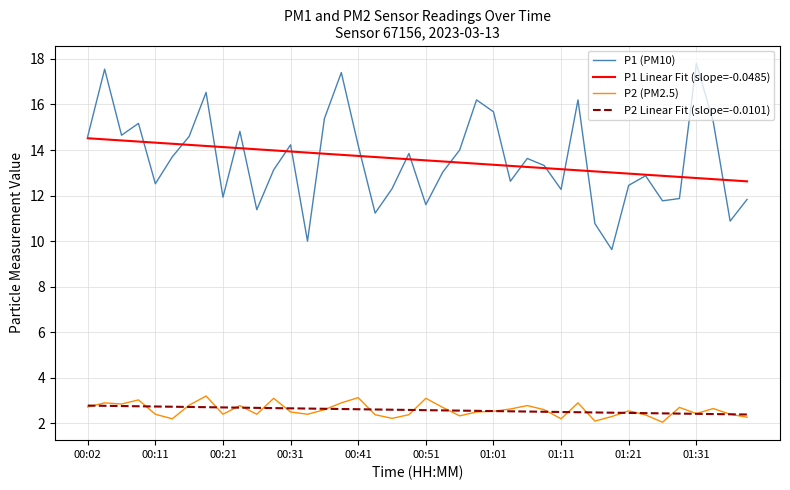

What is the greatest value displayed?

17.8